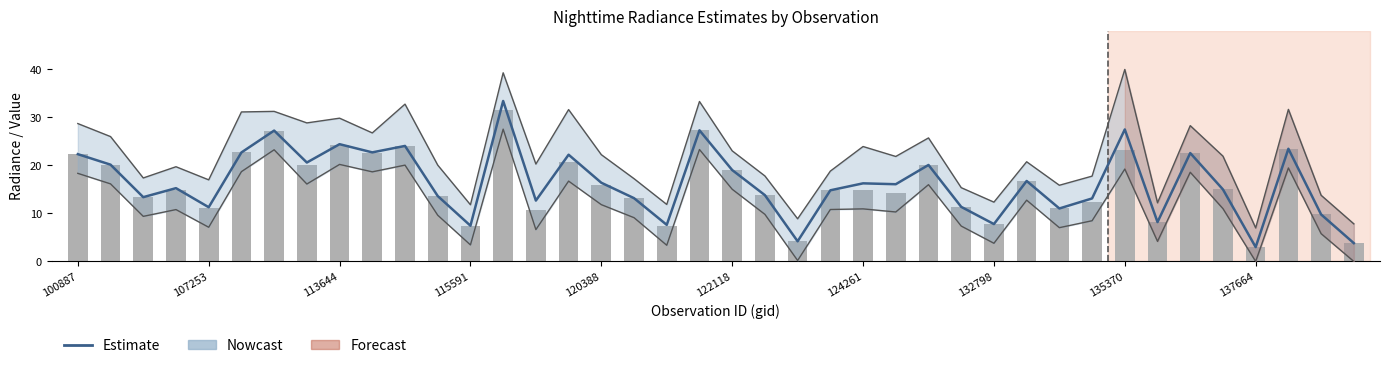

Rank the series at 23 from highest to lowest value.

Estimate, Observations